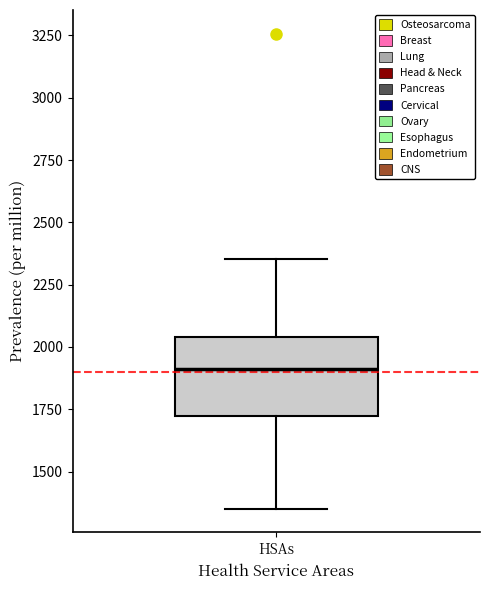

Transcribe this box plot: give where the median line is, the range the box spans, and where the two whiskers end, as read against the y-axis. The values are not printed on the chart, so give them approximately, as read against the axis.

median 1900, box 1700 to 2050, whiskers 1350 to 2350